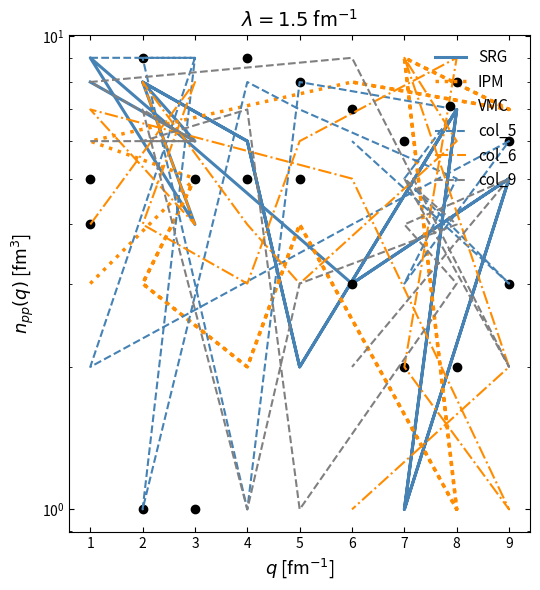

How many distinct data groups are displayed?

6